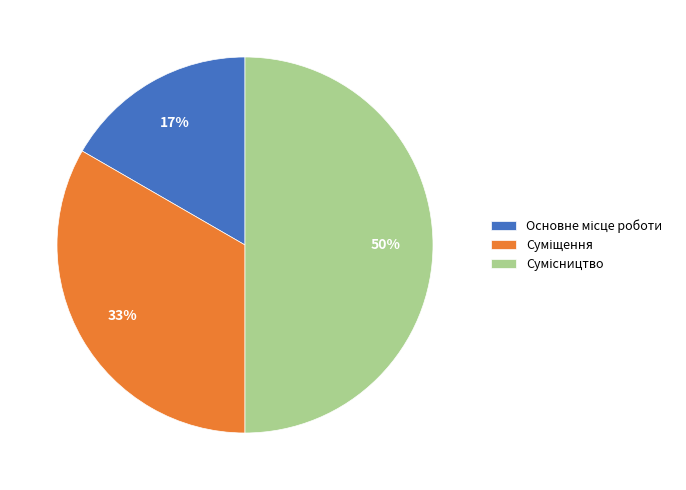

To the nearest percent, what is the difference between the largest and smallest slice percentages?

33%